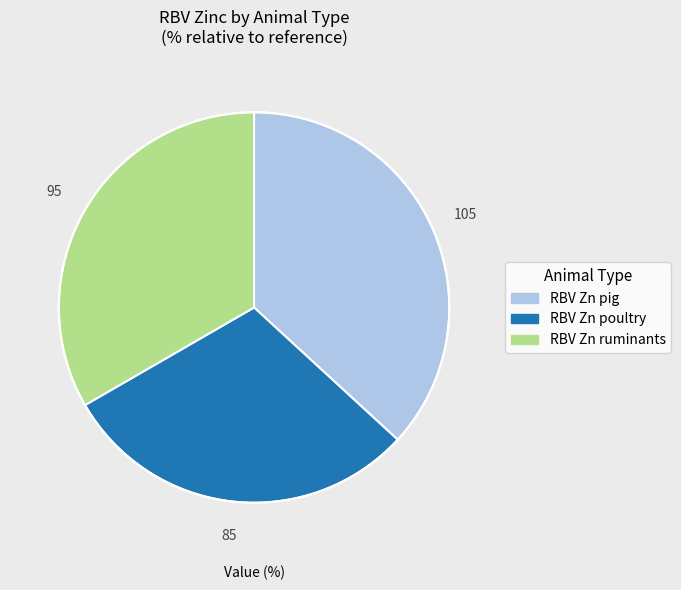

The RBV Zn pig slice represents 37% of the pie. True or false?

True